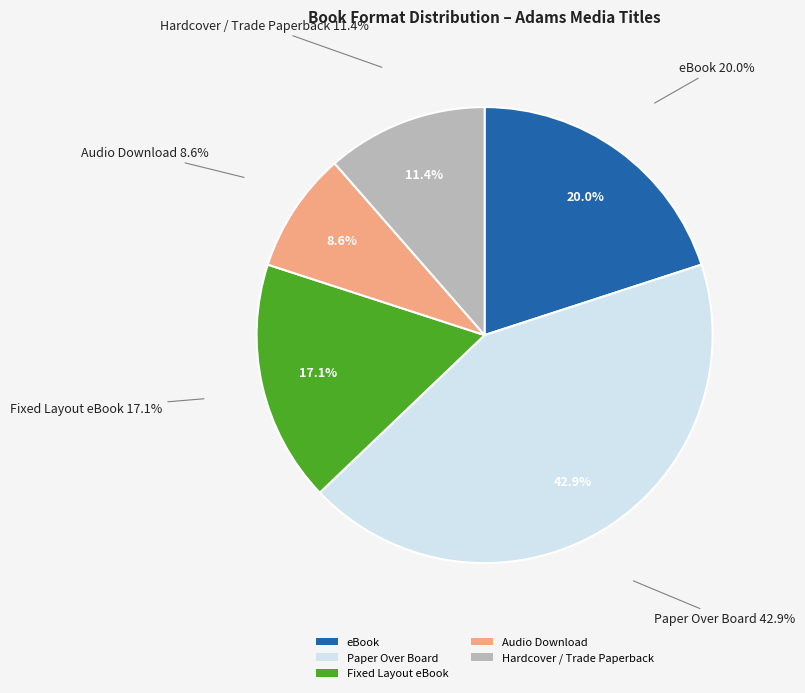

To the nearest percent, what percentage of the pie is Fixed Layout eBook?

17%